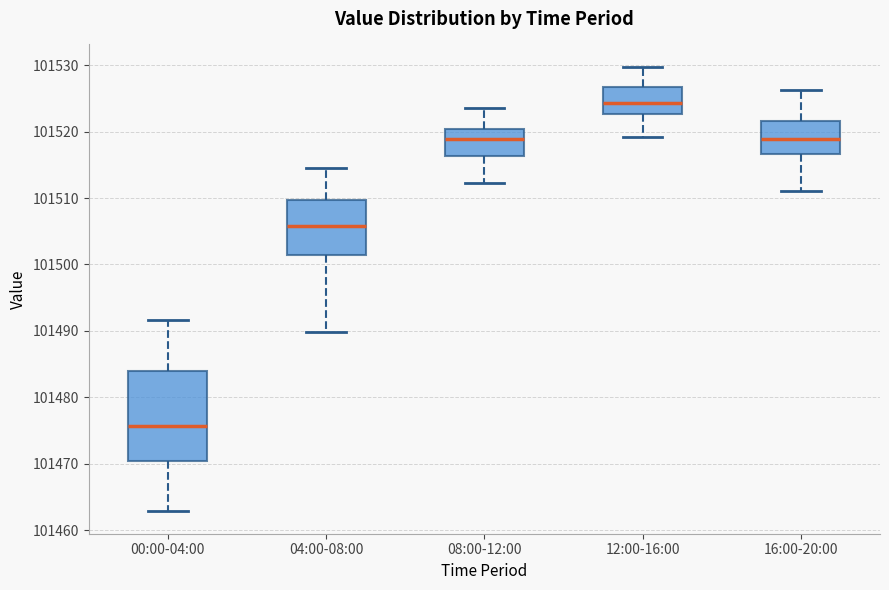

Reading left to right, transcribe this box plot: for each box, give where its median line is, the range the box spans, and where its two whiskers end, as read against the y-axis. The values are not printed on the chart, so give them approximately, as read against the axis.

00:00-04:00: median 101476, box 101470 to 101484, whiskers 101463 to 101492
04:00-08:00: median 101506, box 101501 to 101510, whiskers 101490 to 101515
08:00-12:00: median 101519, box 101516 to 101520, whiskers 101512 to 101524
12:00-16:00: median 101524, box 101523 to 101527, whiskers 101519 to 101530
16:00-20:00: median 101519, box 101517 to 101522, whiskers 101511 to 101526